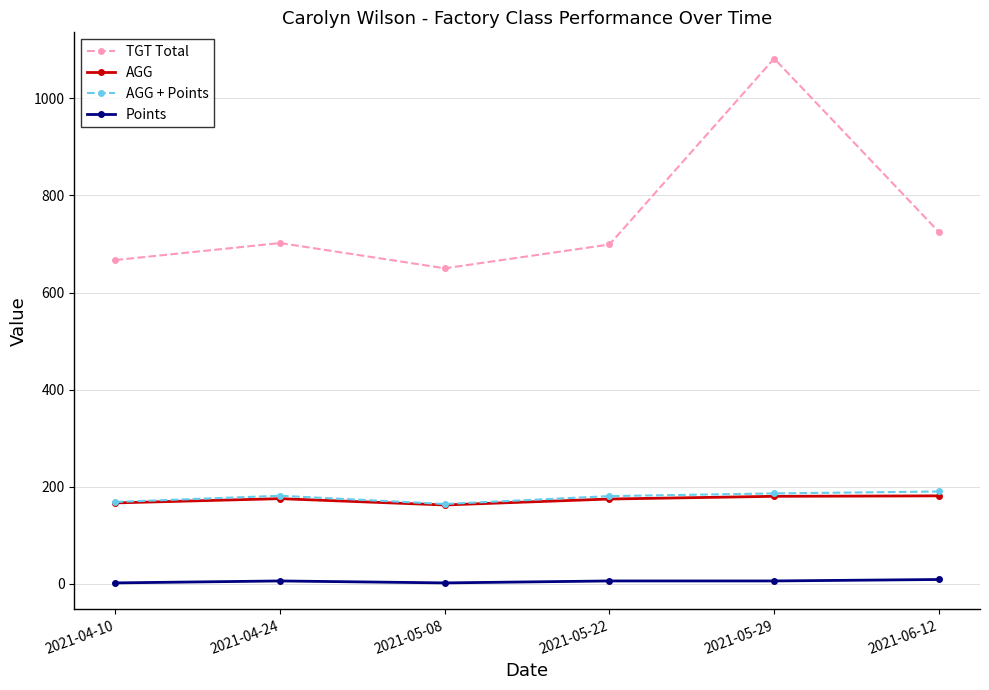

True or false: AGG and Points cross at least once.

False